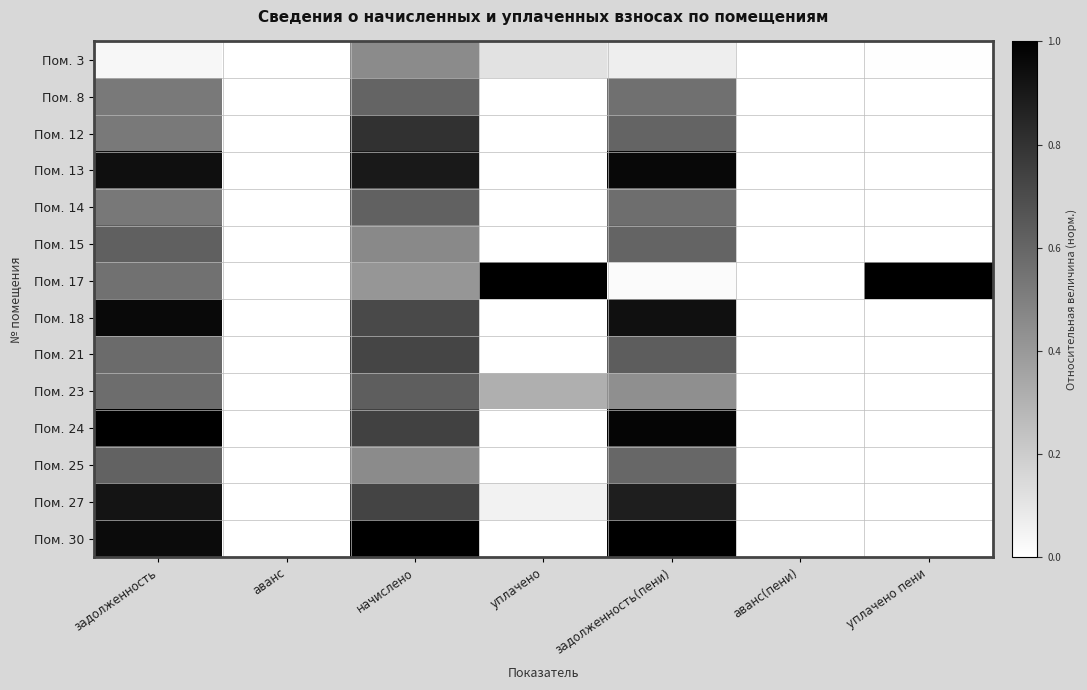

Rank the series by their maximum value, from lowest to highest.

Пом. 3, Пом. 8, Пом. 25, Пом. 14, Пом. 15, Пом. 23, Пом. 21, Пом. 12, Пом. 27, Пом. 18, Пом. 13, Пом. 17, Пом. 24, Пом. 30